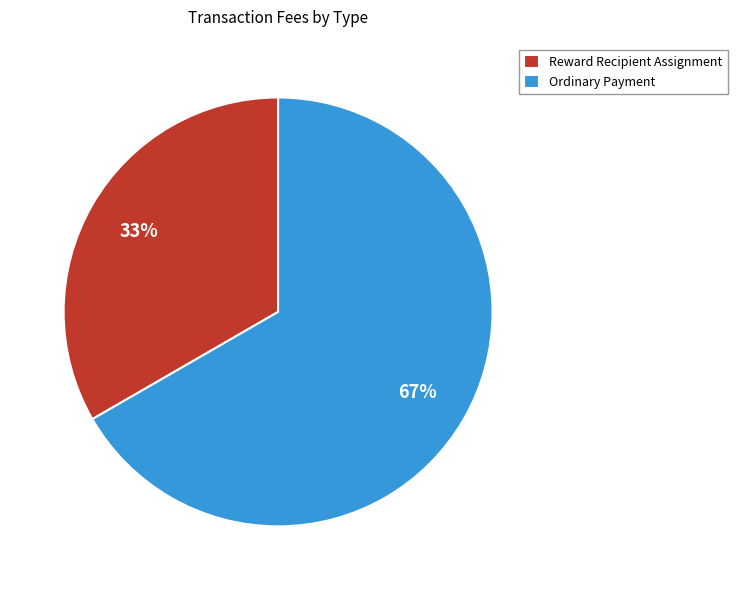

Is it true that Ordinary Payment is 67% of the pie?

True